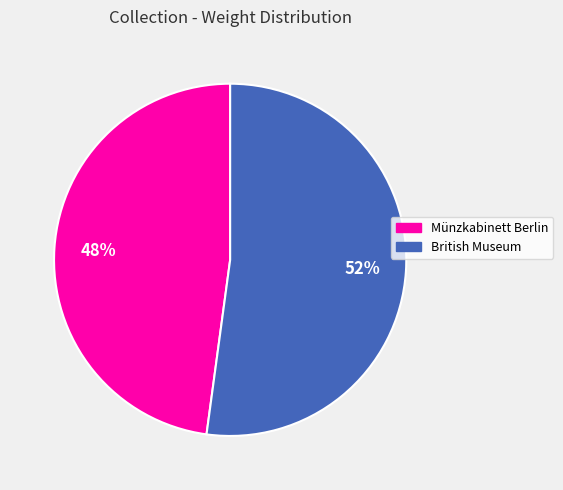

True or false: Münzkabinett Berlin accounts for 48% of the total.

True